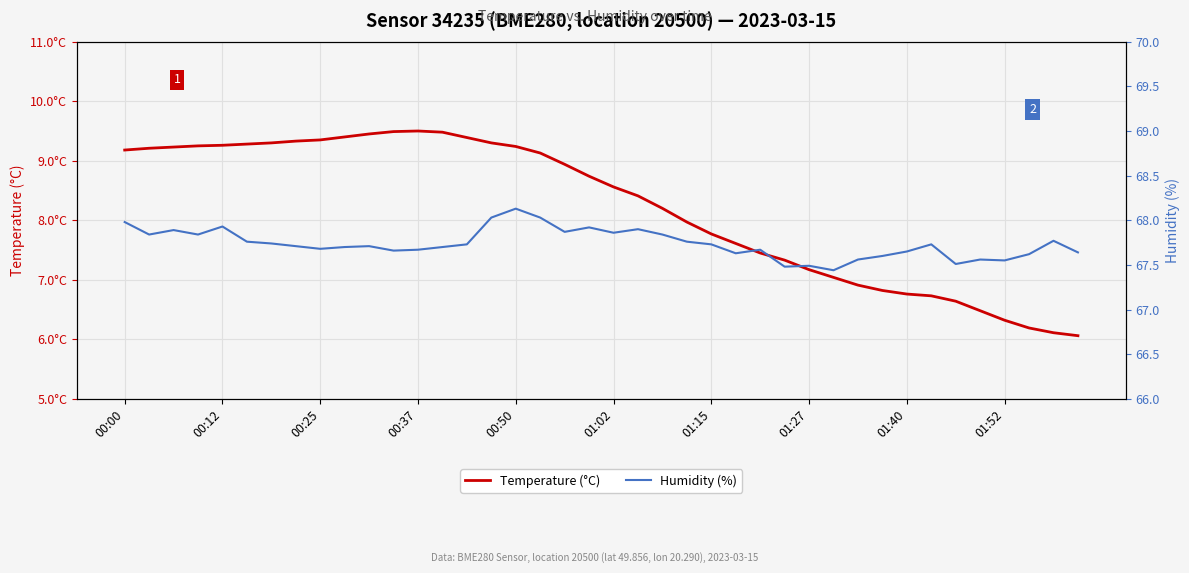

What is the sum of the Temperature (°C) values at 26 and 21?

15.9